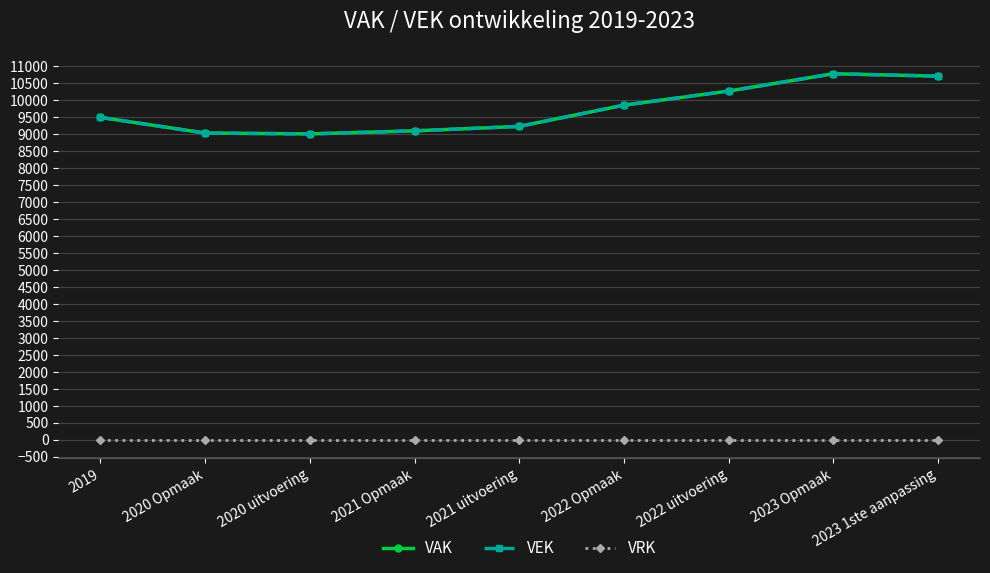

Does the chart have visible grid lines?

Yes